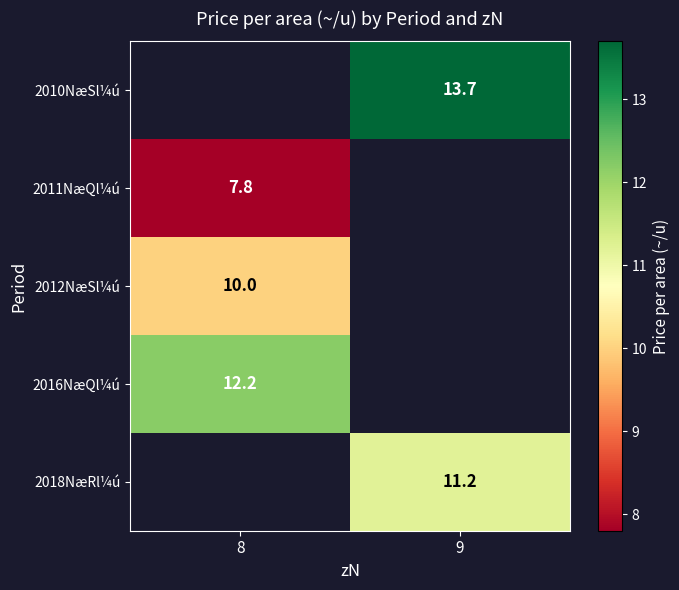

True or false: 2012NæSl¼ú has a value of 10.0 at 8.

True